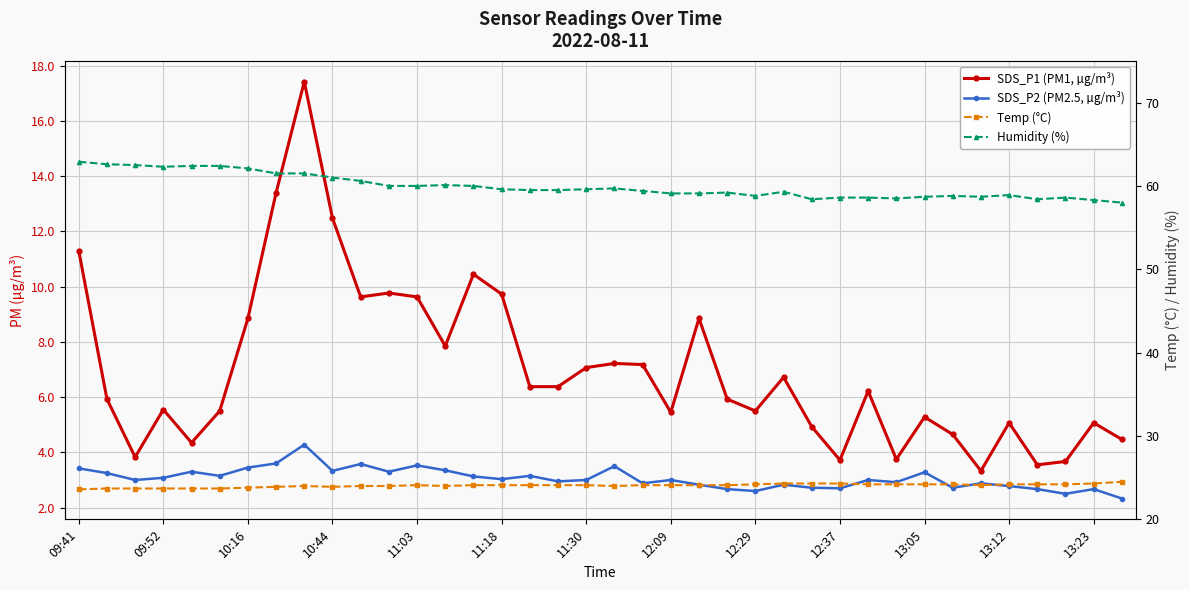

What is the label of the 37th point from the right?

09:52